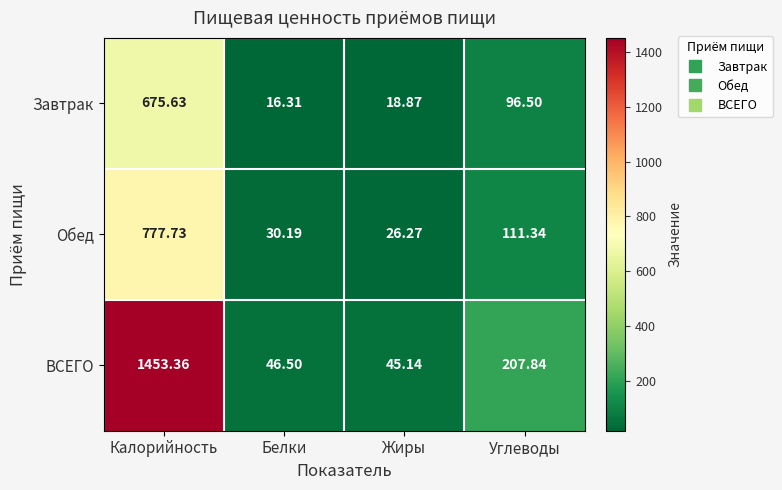

How many values in the Обед series exceed 111?

2